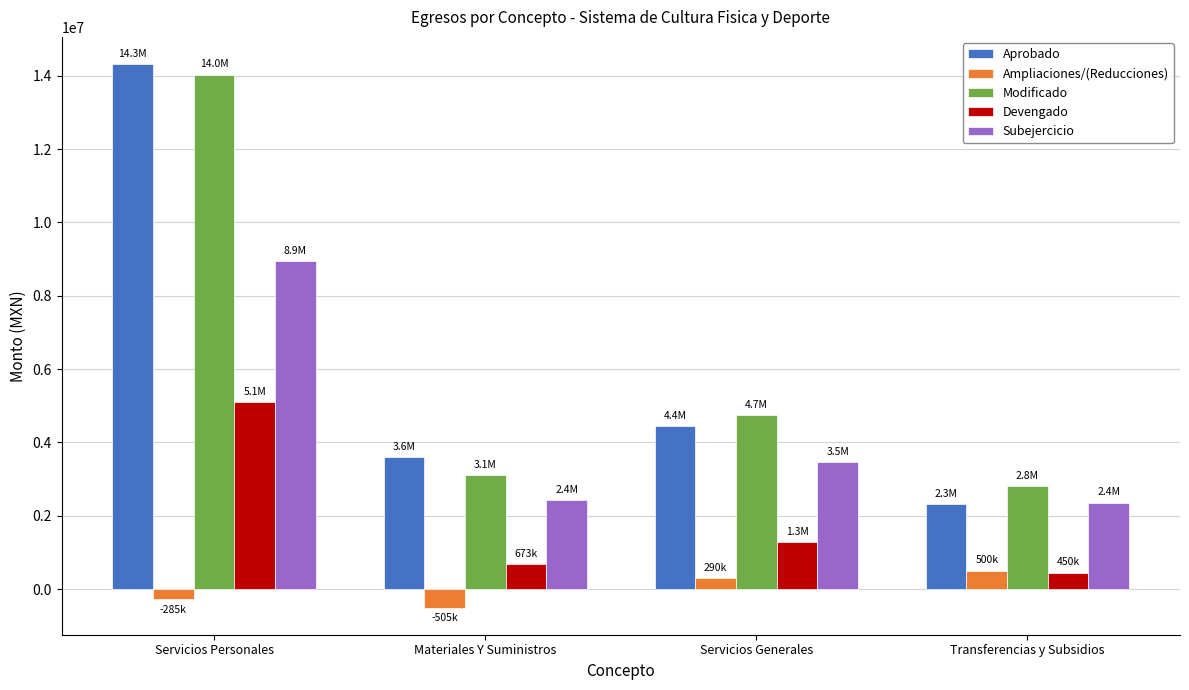

What is the sum of the Ampliaciones/(Reducciones) values at Materiales Y Suministros and Servicios Personales?

-790000.0